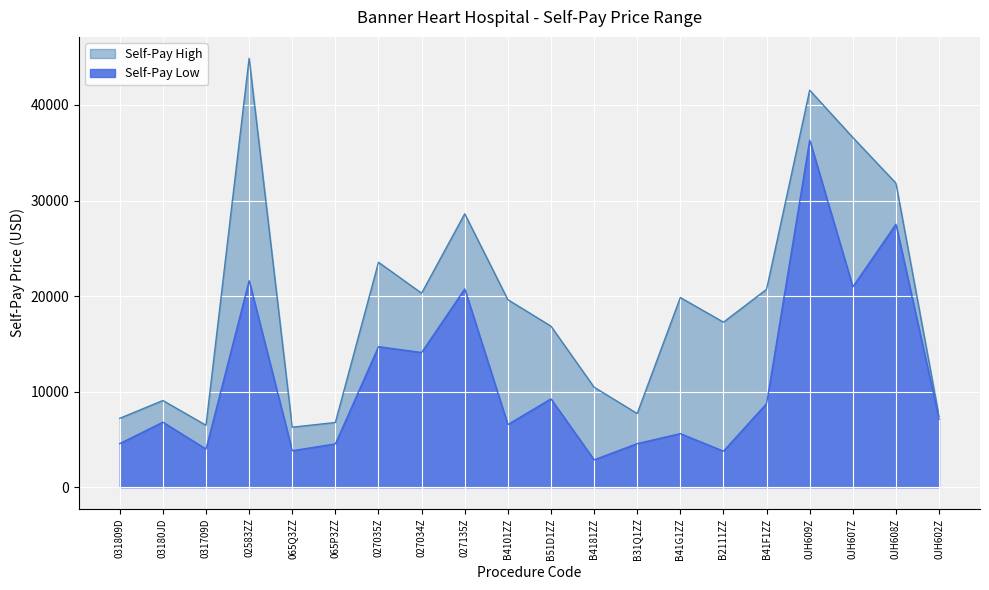

What is the minimum value shown in the chart?

2872